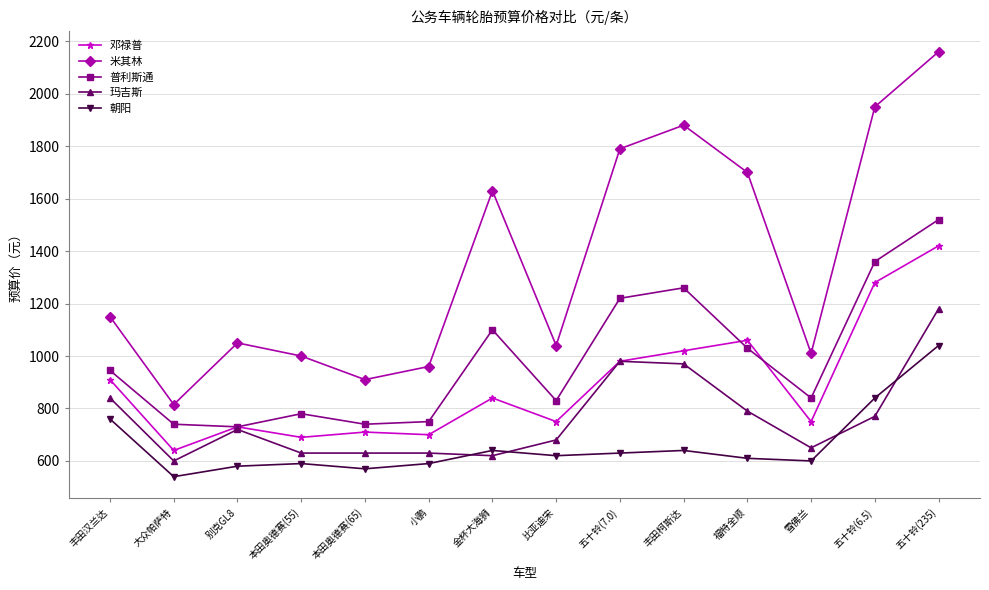

True or false: 邓禄普 and 米其林 cross at least once.

False